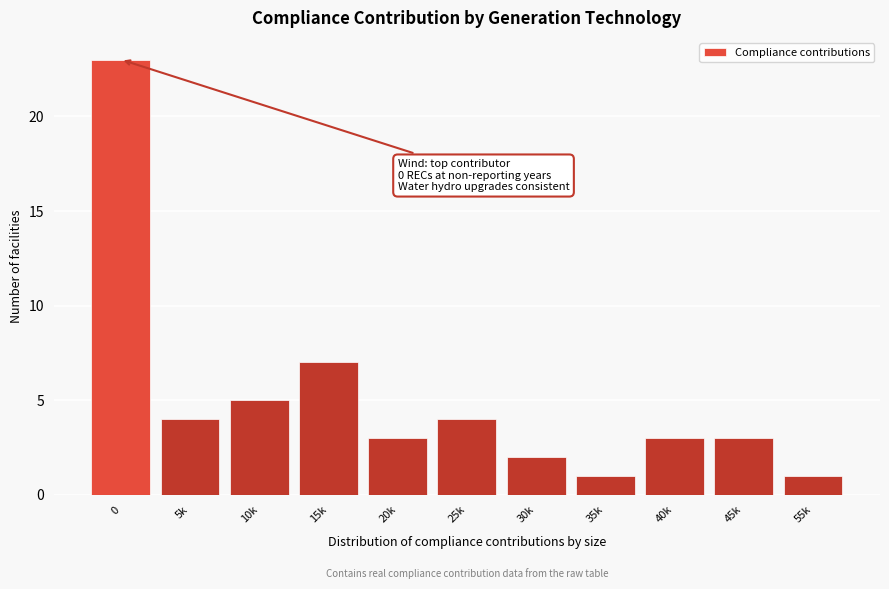

Reading left to right, what are all the values shown in this chart?

0=23	5k=4	10k=5	15k=7	20k=3	25k=4	30k=2	35k=1	40k=3	45k=3	55k=1